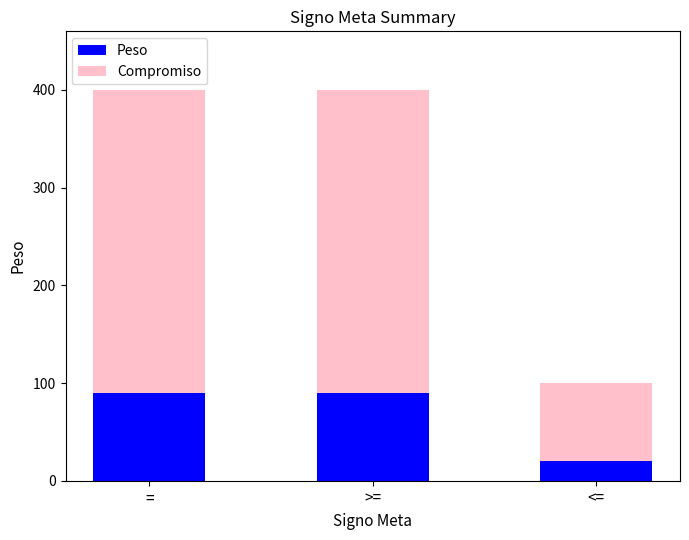

What is the total value across all series at <=?

100